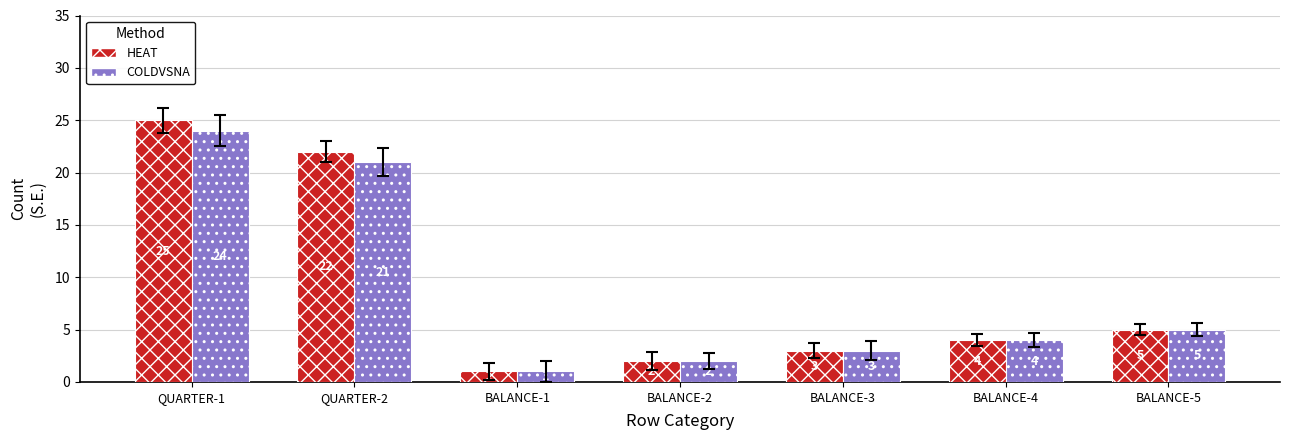

What is the maximum value shown in the chart?

25